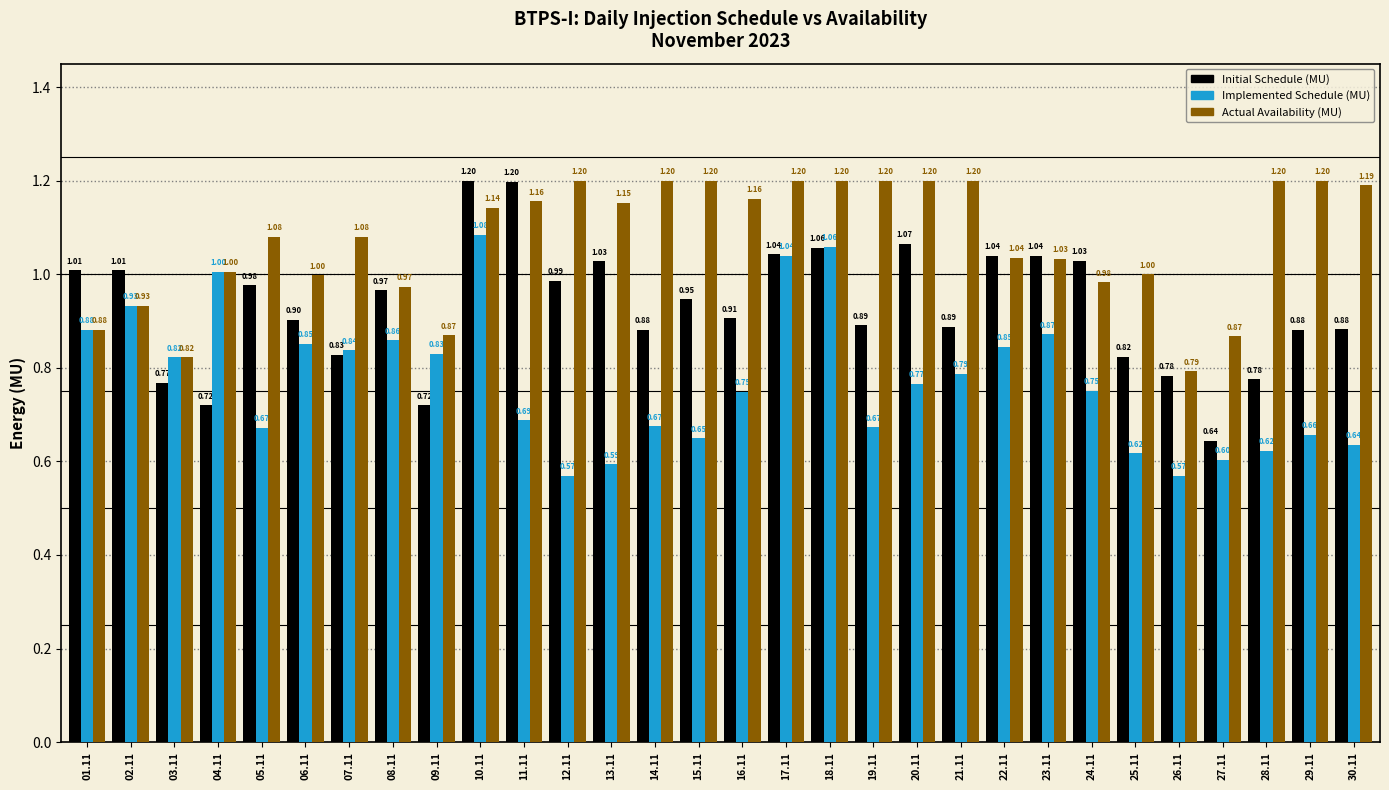

Which series has the largest range (max minus min)?

Initial Schedule (MU)